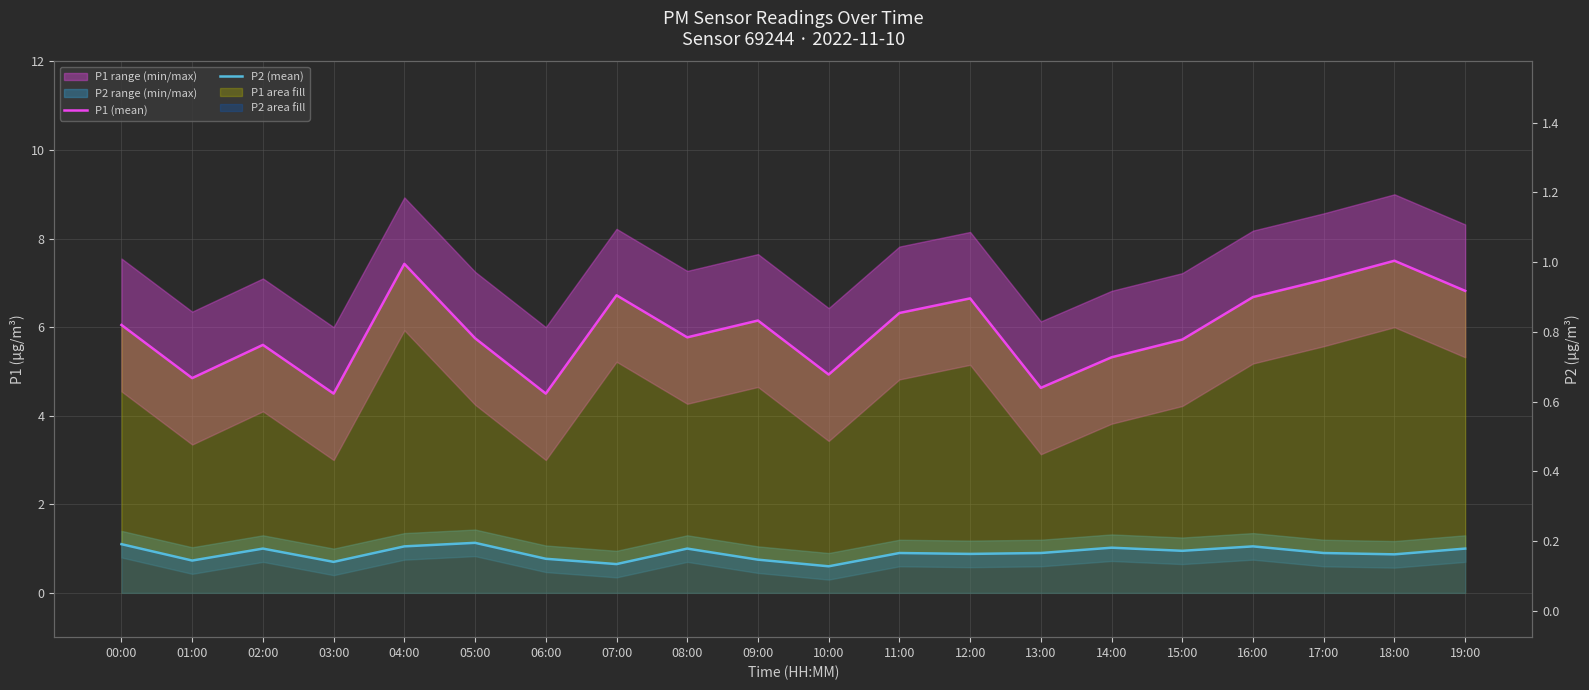

True or false: P2 (mean) and P1 (mean) intersect in this chart.

False